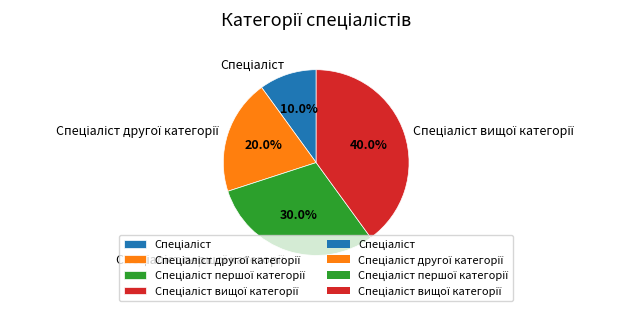

Is there any slice that represents more than half of the pie?

No